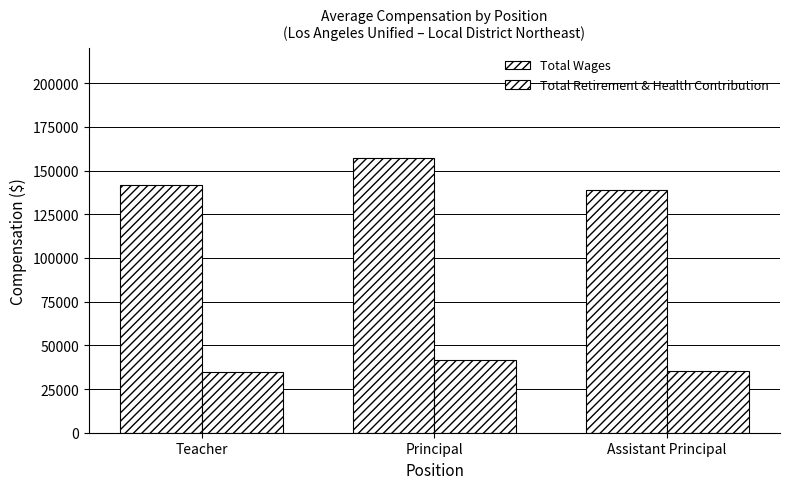

The value of Total Wages at Principal is 247697.7. True or false?

False